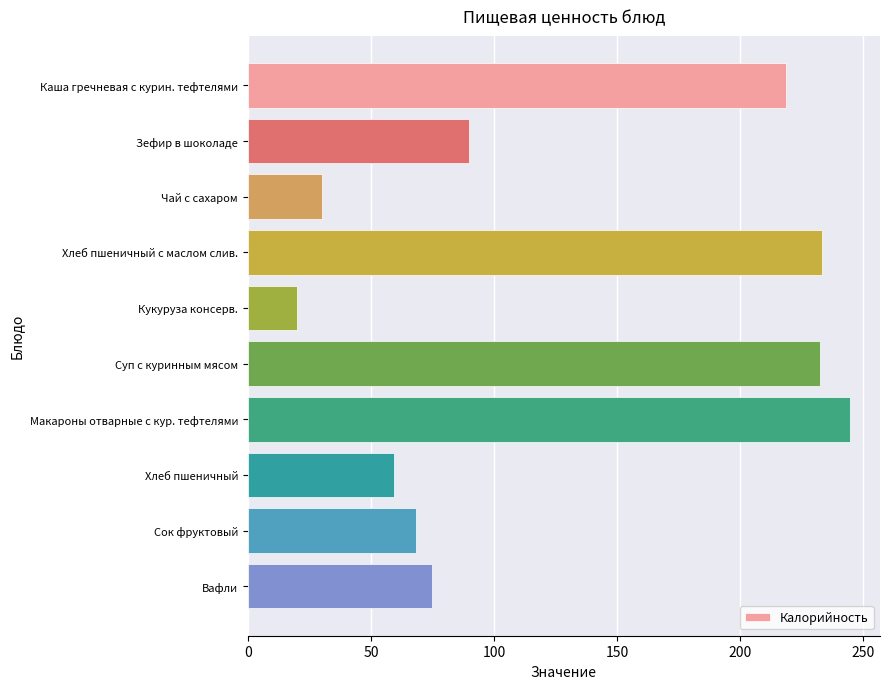

Which category has the lowest value across all series?

Кукуруза консерв.